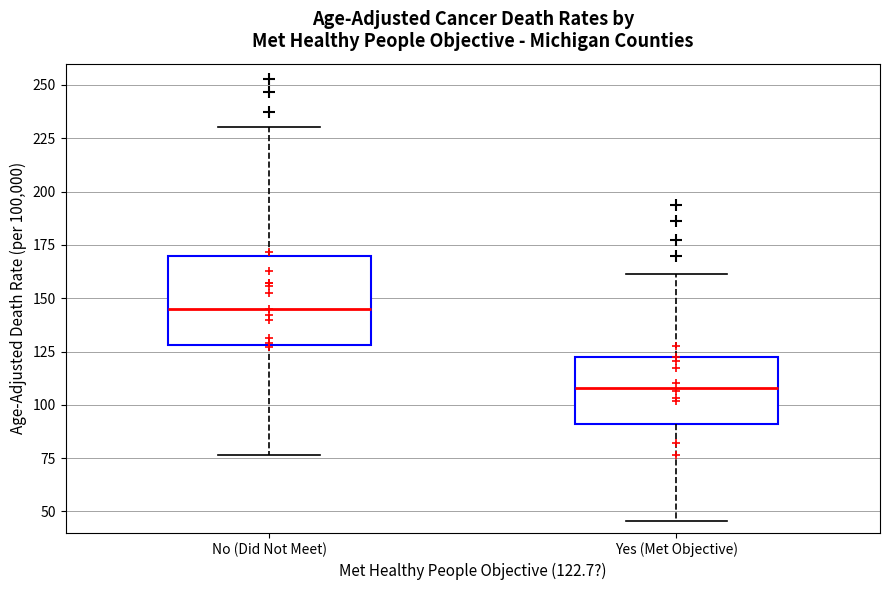

Which box's median line is the lowest?

Yes (Met Objective)